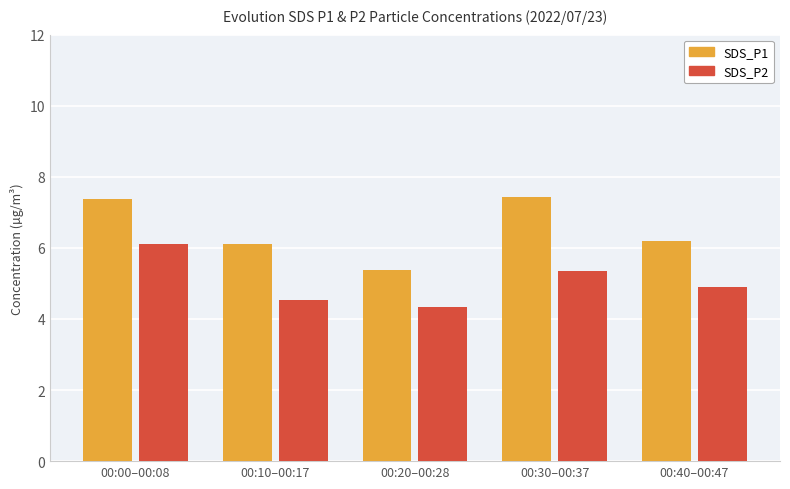

List the series in order of their overall mean, lowest first.

SDS_P2, SDS_P1